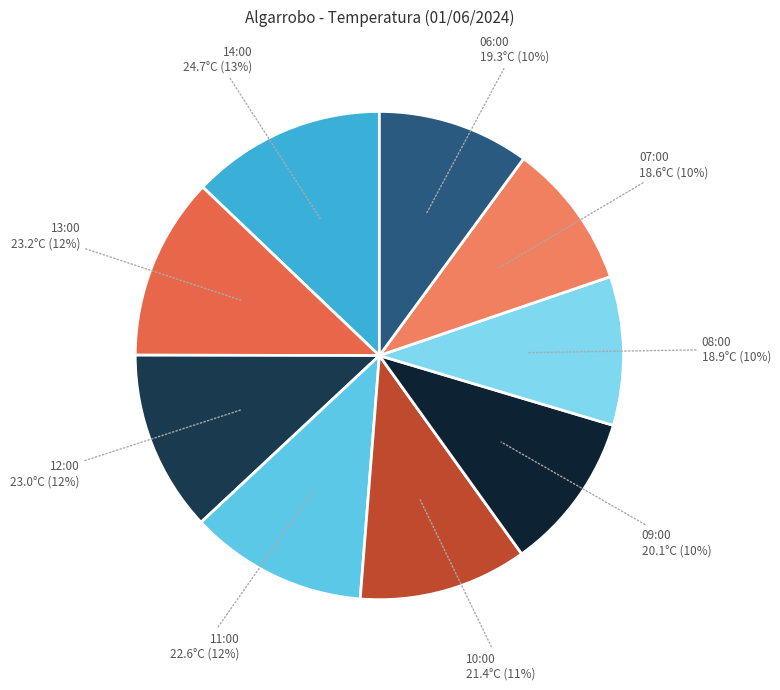

Is there any slice that represents more than half of the pie?

No